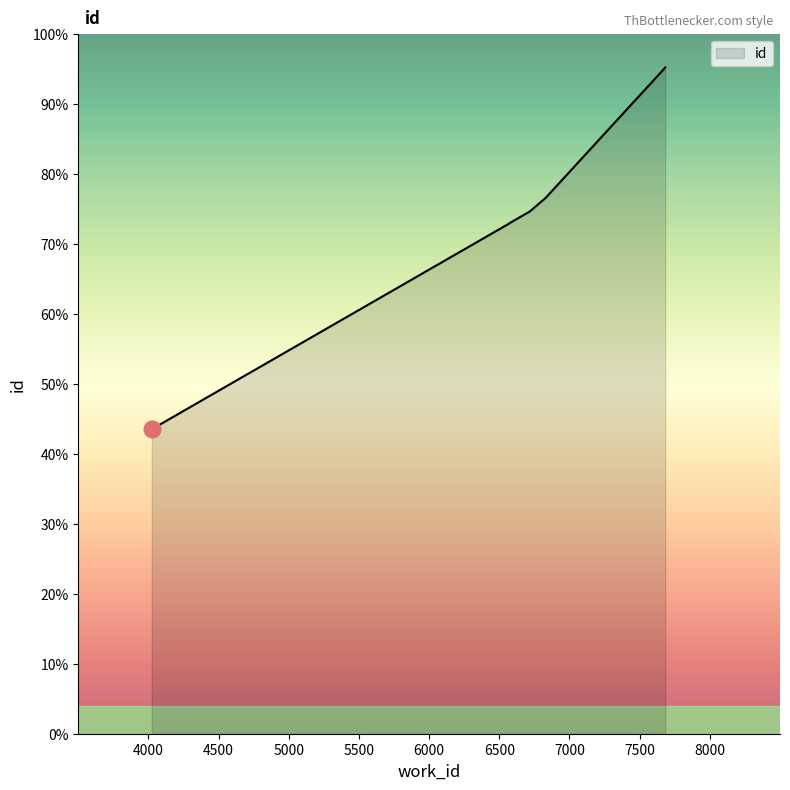

Where is the data nearest to the value 16610?

6572